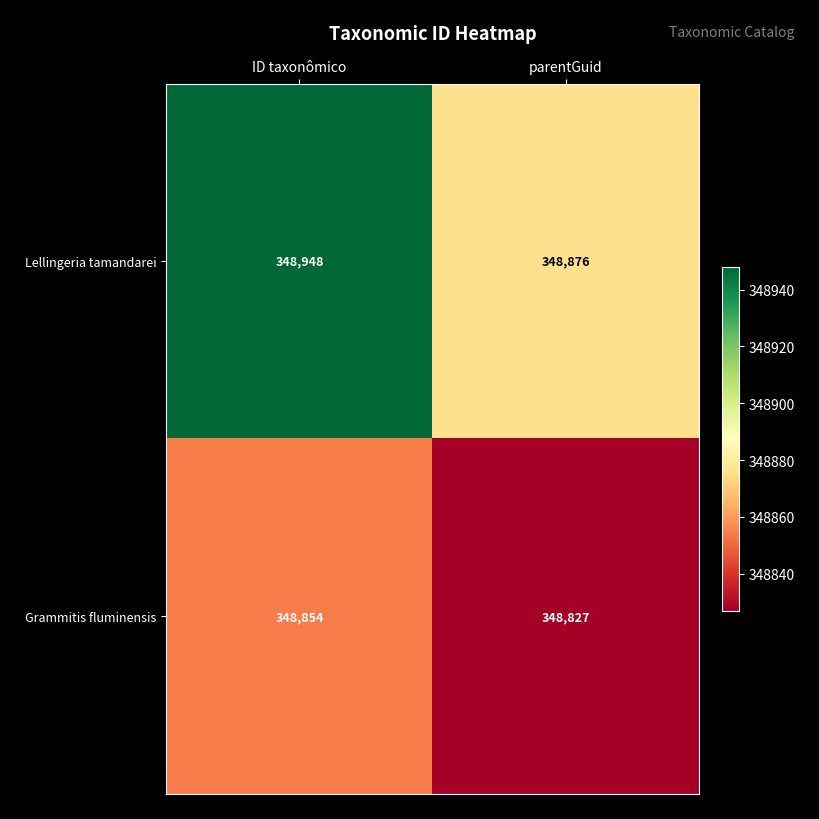

Is it true that Grammitis fluminensis equals 348827 at parentGuid?

True